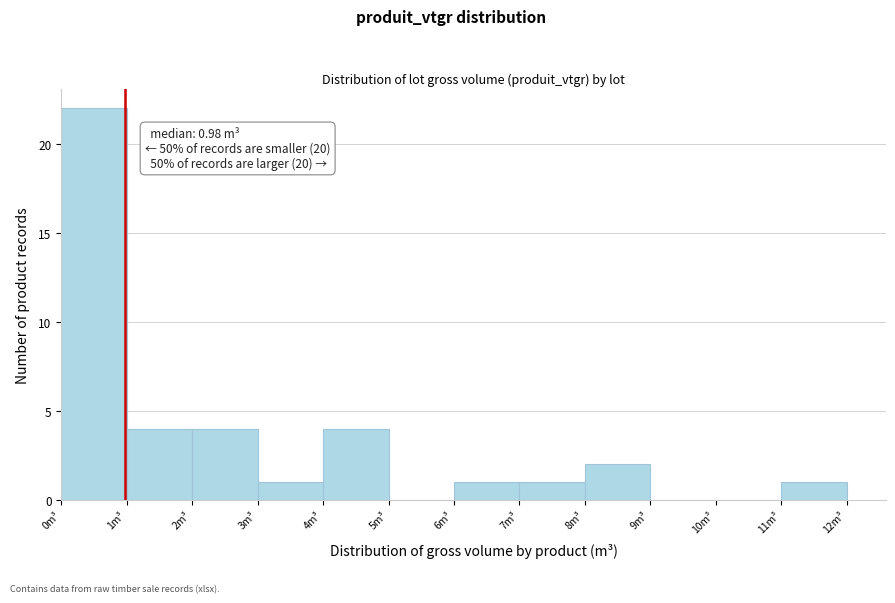

Which range on the x-axis has the tallest bar?

0 to 1